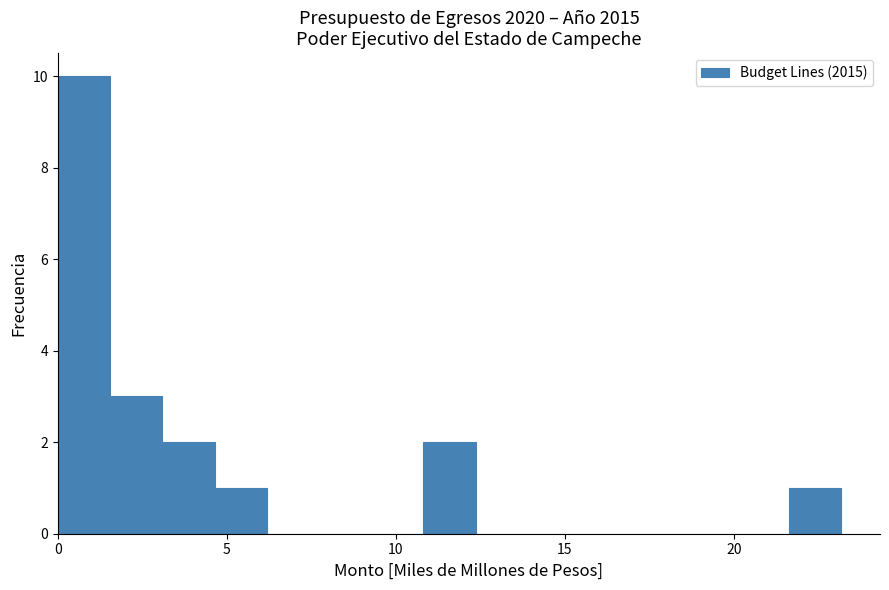

Read against the x-axis, roughly where is the centre of the tallest bar?

1.0